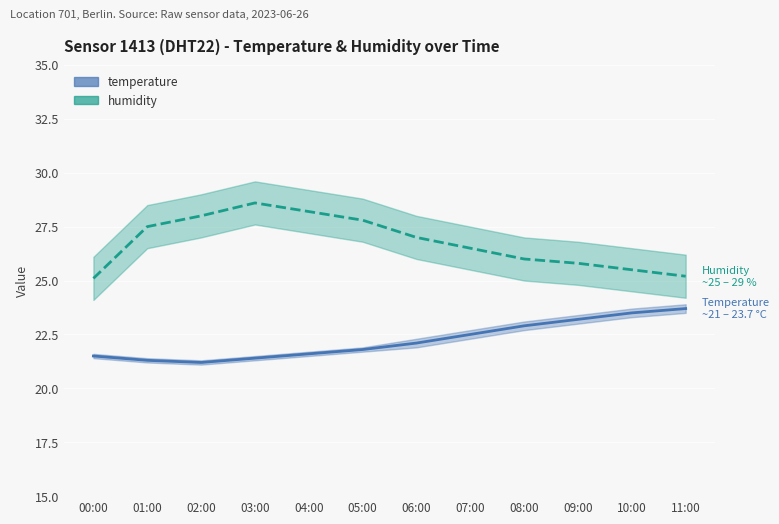

What is the difference between the highest and lowest values at 07:00?

4.0